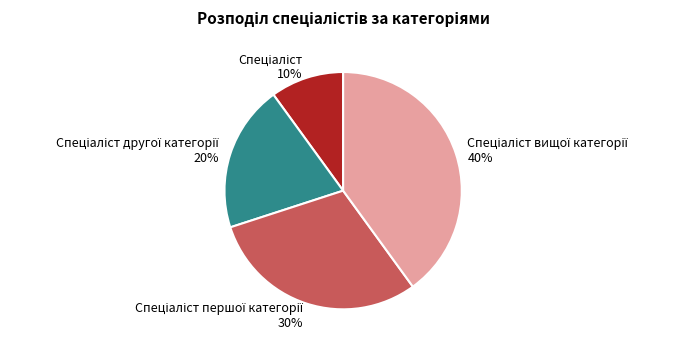

To the nearest percent, what is the difference between the largest and smallest slice percentages?

30%